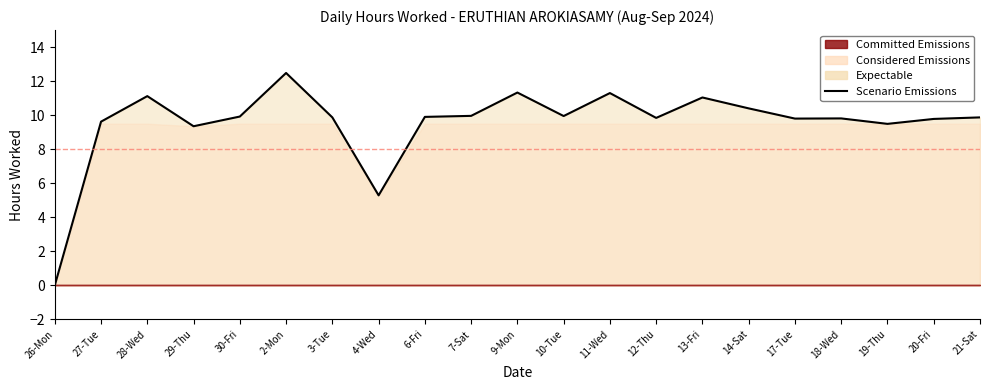

How many values are above zero?

20